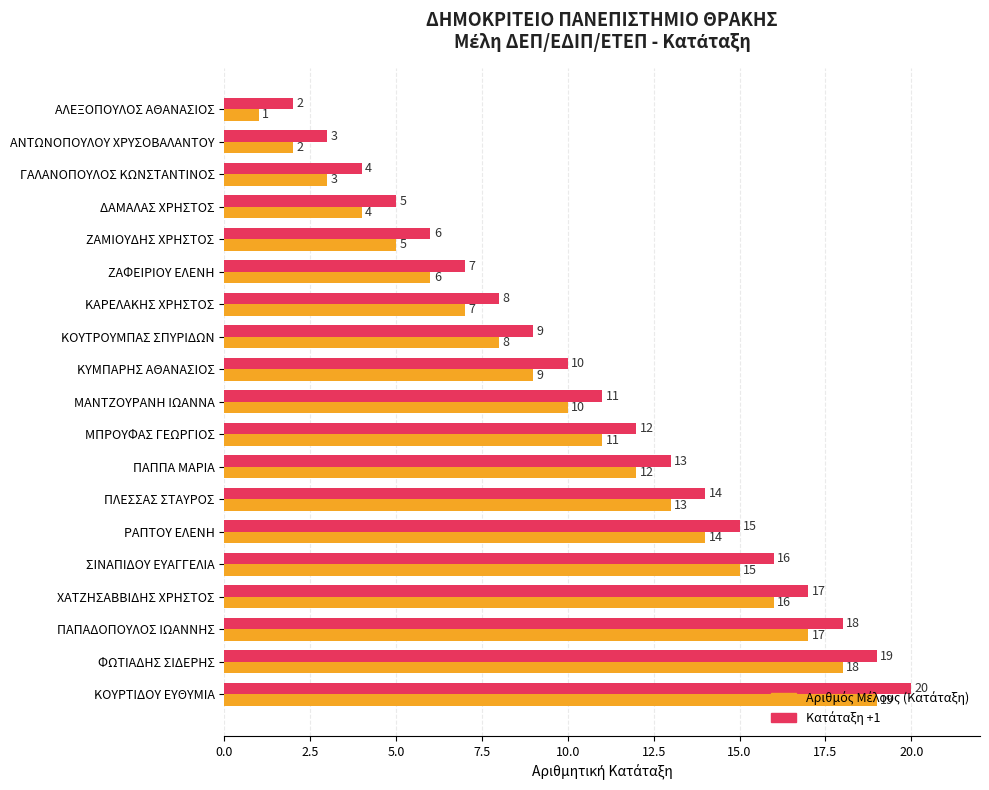

At which category is the sum across all series the highest?

ΚΟΥΡΤΙΔΟΥ ΕΥΘΥΜΙΑ